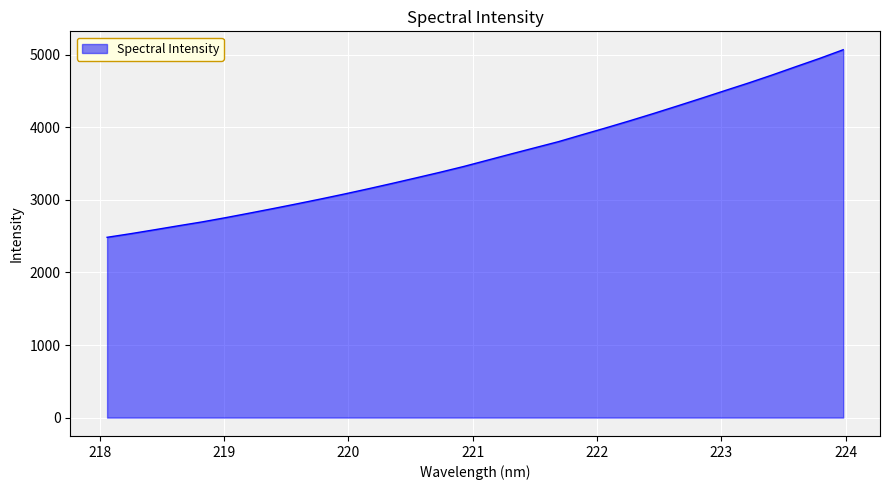

Does the chart display data point markers on the line(s)?

No